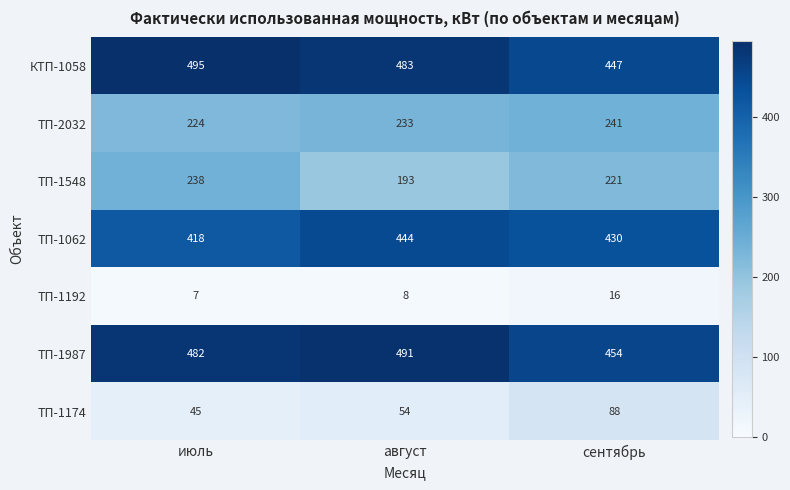

Rank the series by their maximum value, from highest to lowest.

КТП-1058, ТП-1987, ТП-1062, ТП-2032, ТП-1548, ТП-1174, ТП-1192